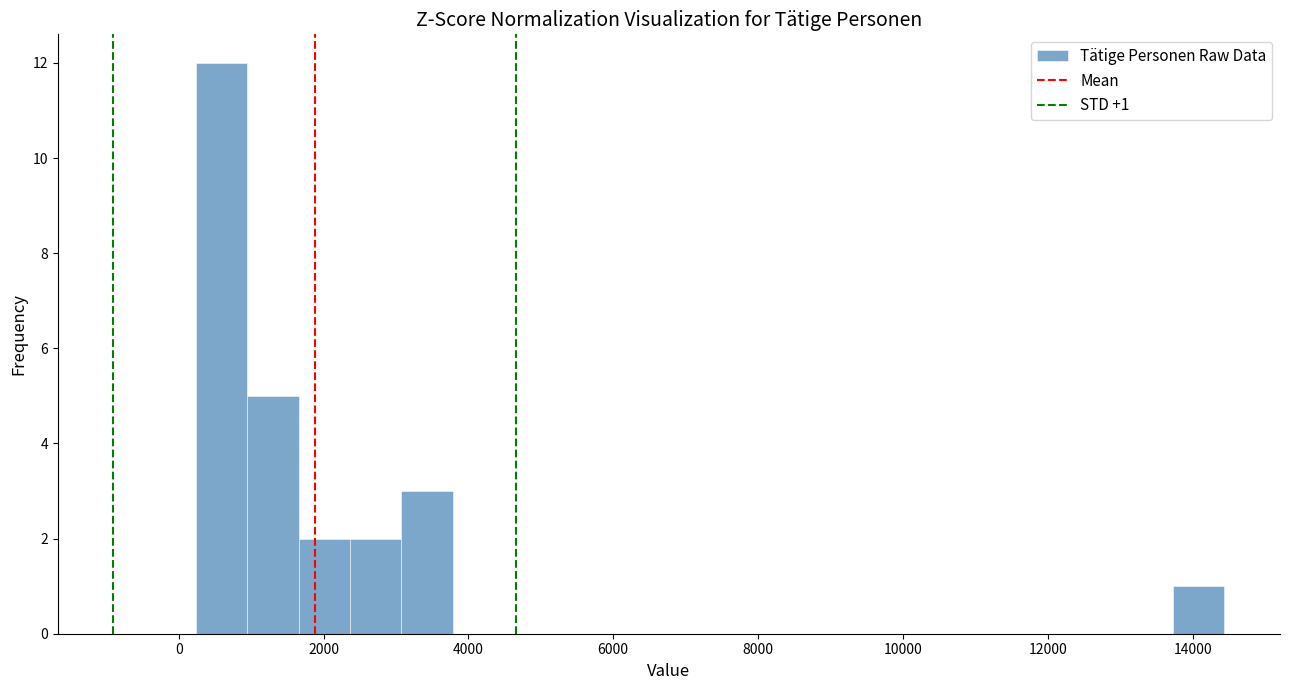

Around what value on the x-axis is the tallest bar? Give the approximate position of its centre, as read against the axis.

600